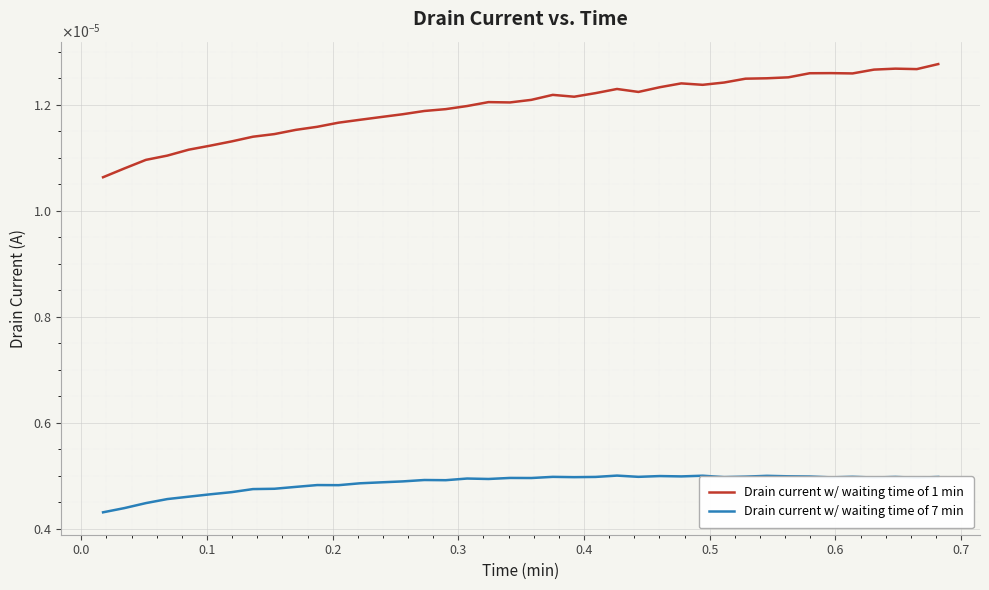

True or false: Drain current w/ waiting time of 1 min and Drain current w/ waiting time of 7 min cross at least once.

False